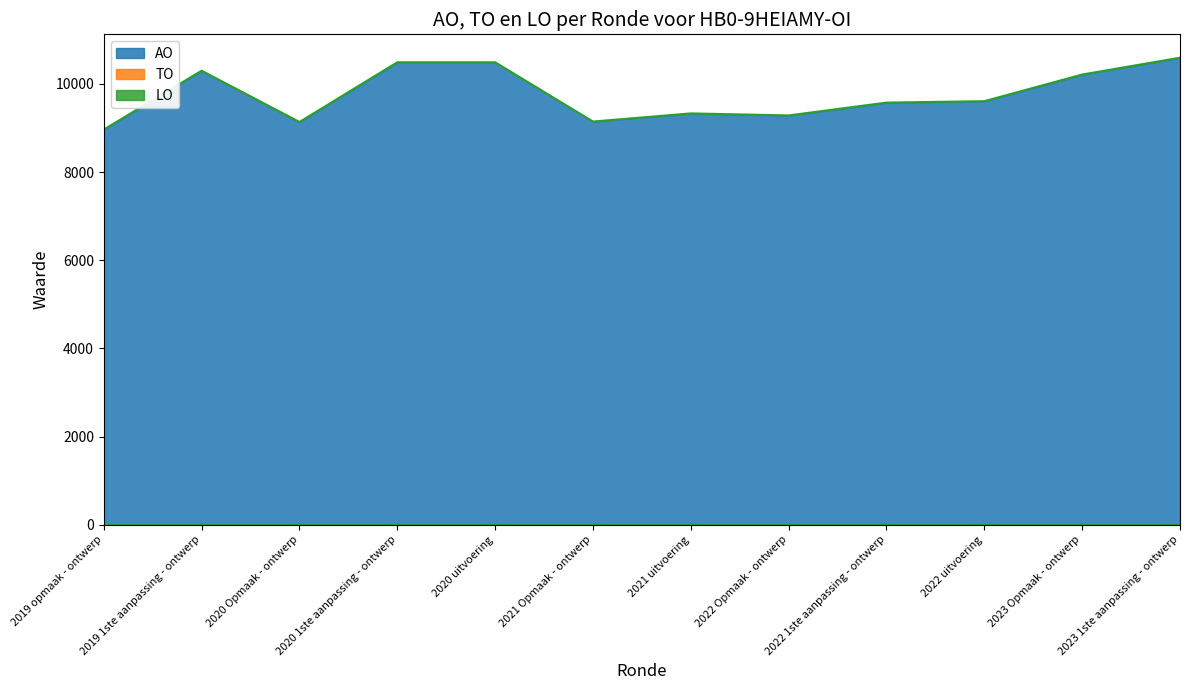

List the labels in order of LO value, largest first.

2019 opmaak - ontwerp, 2019 1ste aanpassing - ontwerp, 2020 Opmaak - ontwerp, 2020 1ste aanpassing - ontwerp, 2020 uitvoering, 2021 Opmaak - ontwerp, 2021 uitvoering, 2022 Opmaak - ontwerp, 2022 1ste aanpassing - ontwerp, 2022 uitvoering, 2023 Opmaak - ontwerp, 2023 1ste aanpassing - ontwerp